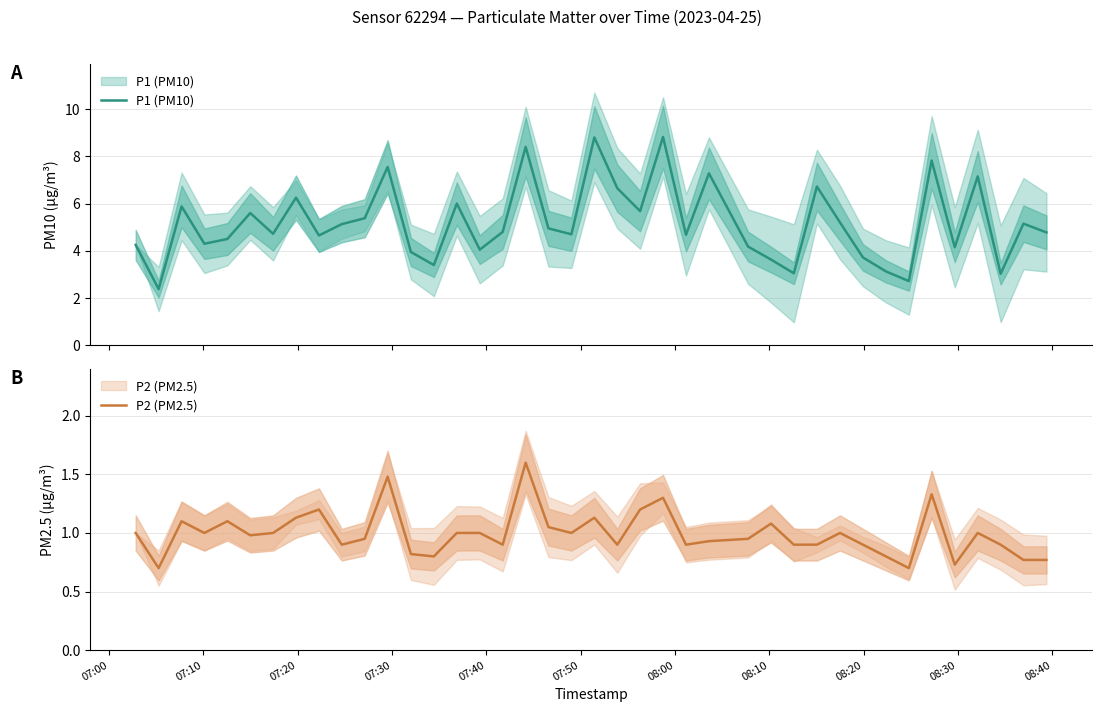

Does the chart have visible grid lines?

Yes